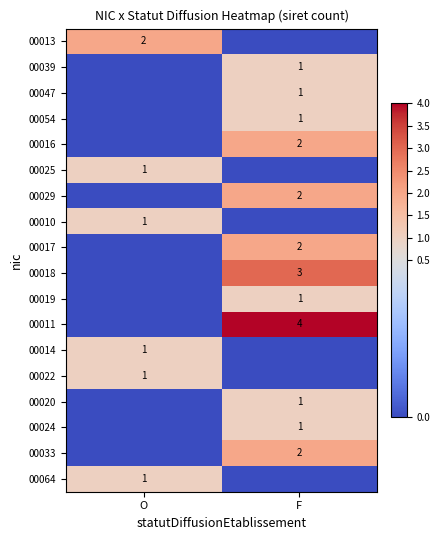

The value of 00013 at O is 2. True or false?

True